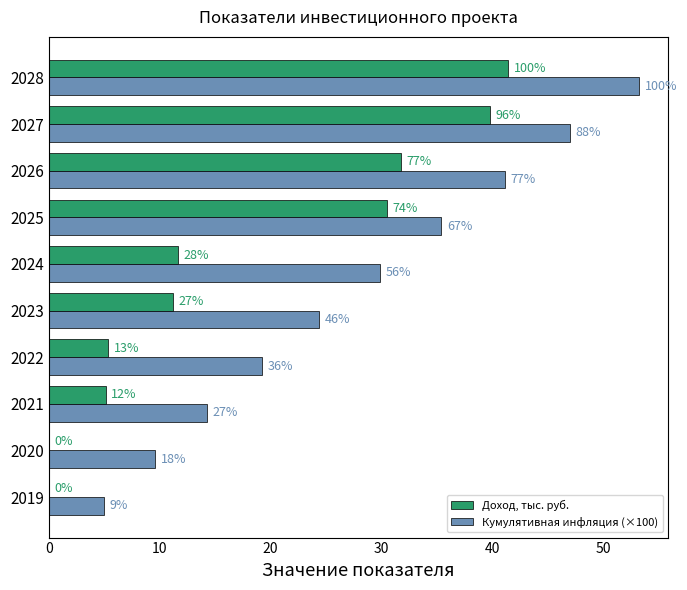

What are all the series names shown in the legend?

Доход, тыс. руб., Кумулятивная инфляция (×100)